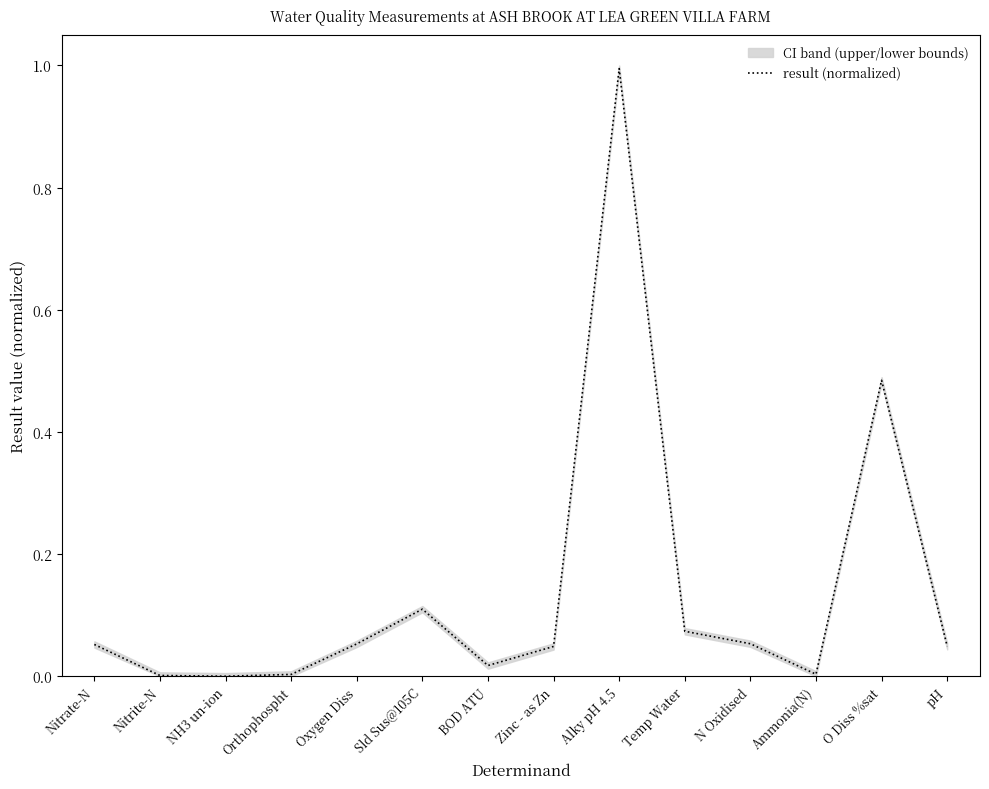

List the labels in order of value, largest first.

Alky pH 4.5, O Diss %sat, Sld Sus@105C, Temp Water, N Oxidised, Oxygen Diss, Nitrate-N, pH, Zinc - as Zn, BOD ATU, Ammonia(N), Orthophospht, Nitrite-N, NH3 un-ion